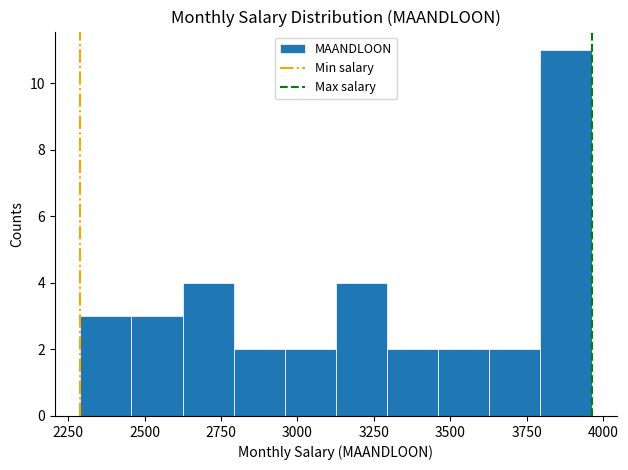

Read against the x-axis, roughly where is the centre of the tallest bar?

3900